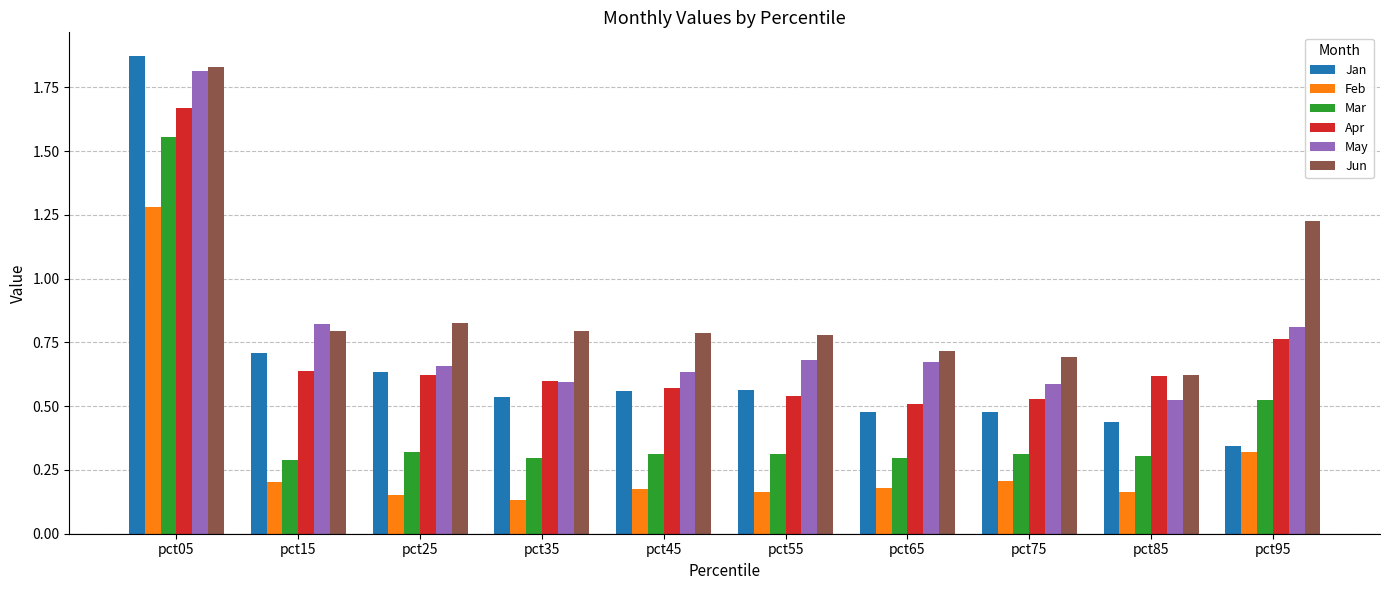

The Jan series shows 0.5 at pct75. True or false?

True